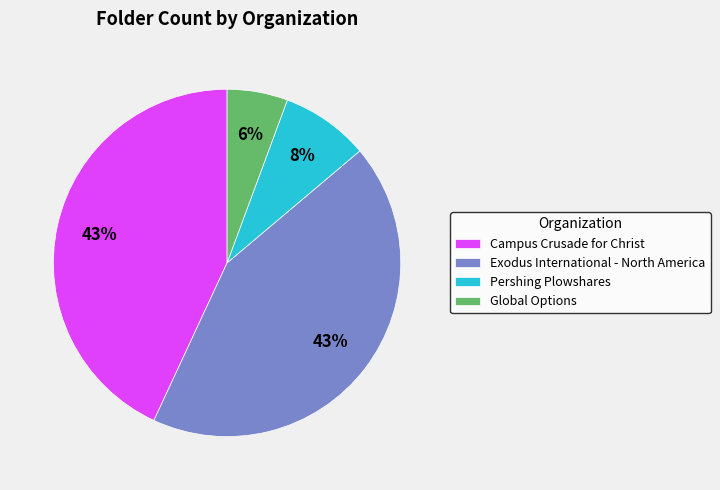

How many slices are in this pie chart?

4